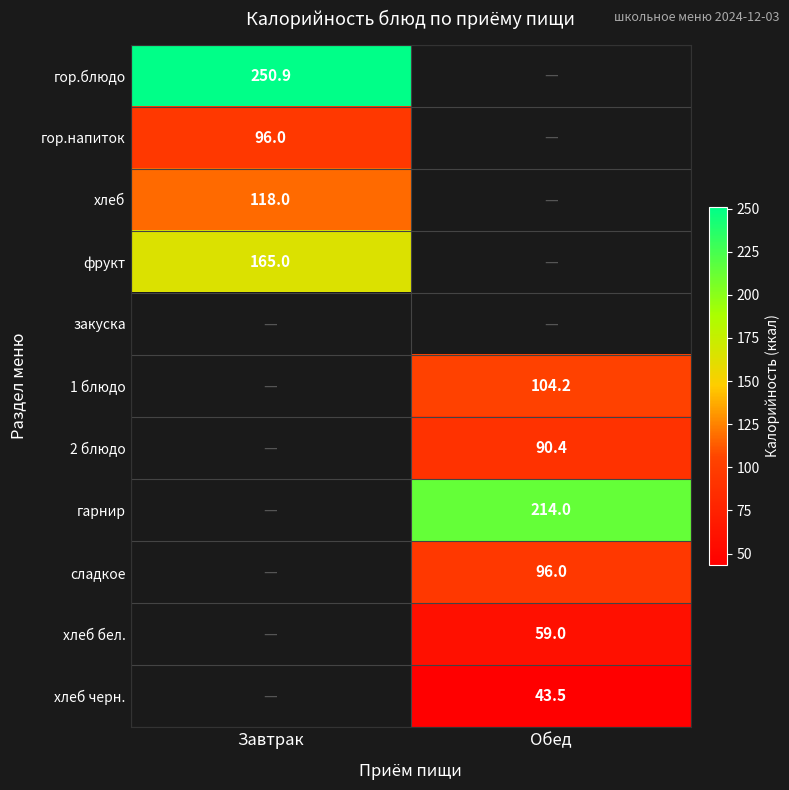

Which series has the largest range (max minus min)?

гор.блюдо